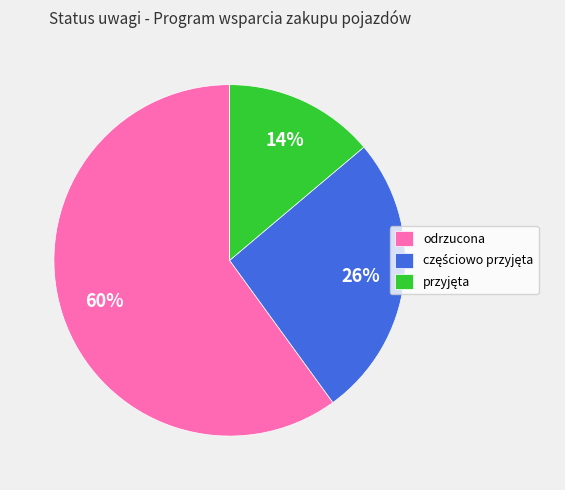

What is the majority slice?

odrzucona